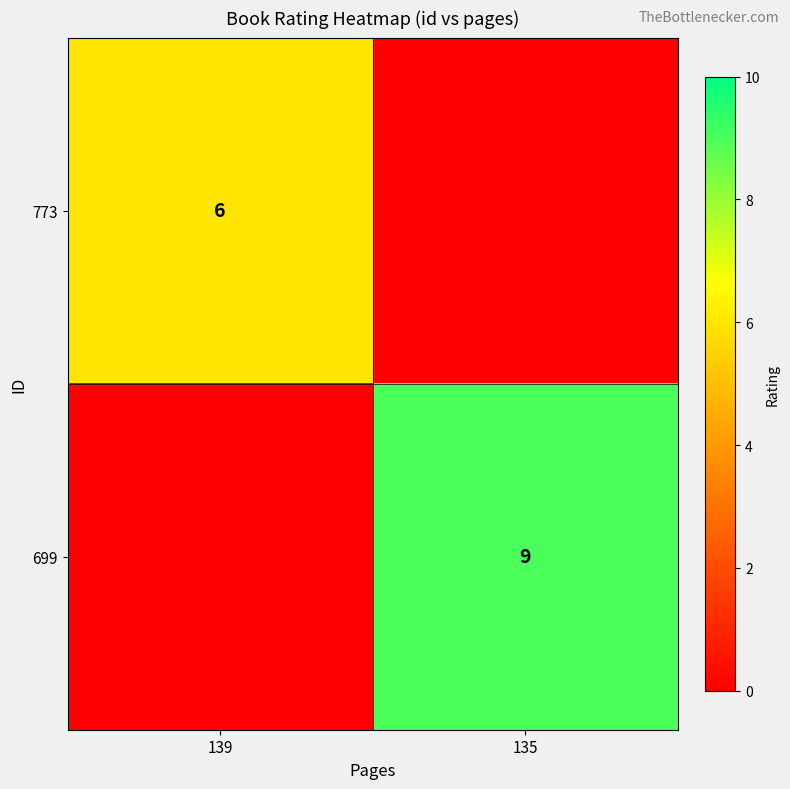

Is it true that 699 equals 9 at 135?

True